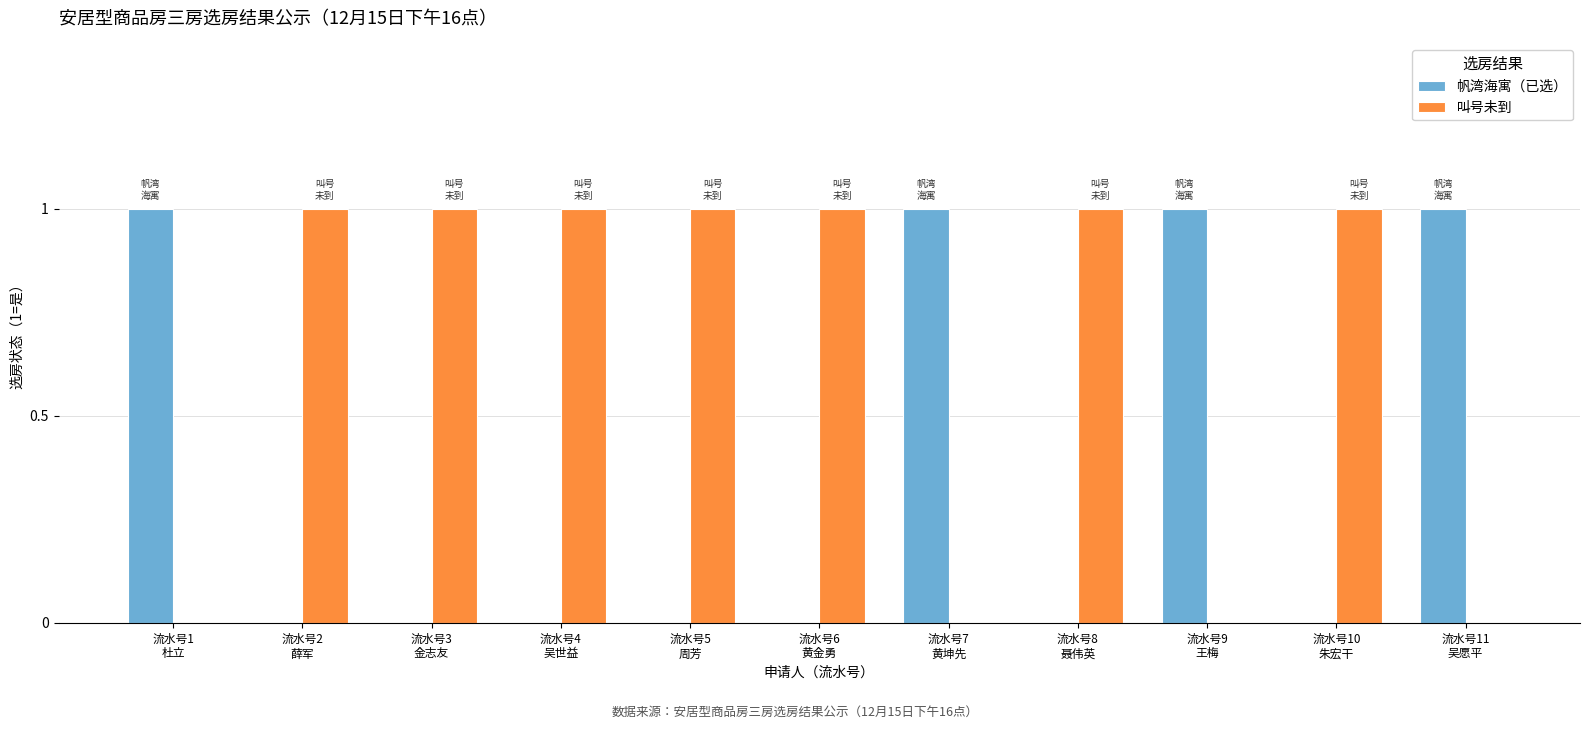

What is the sum of all 帆湾海寓（已选） values?

4